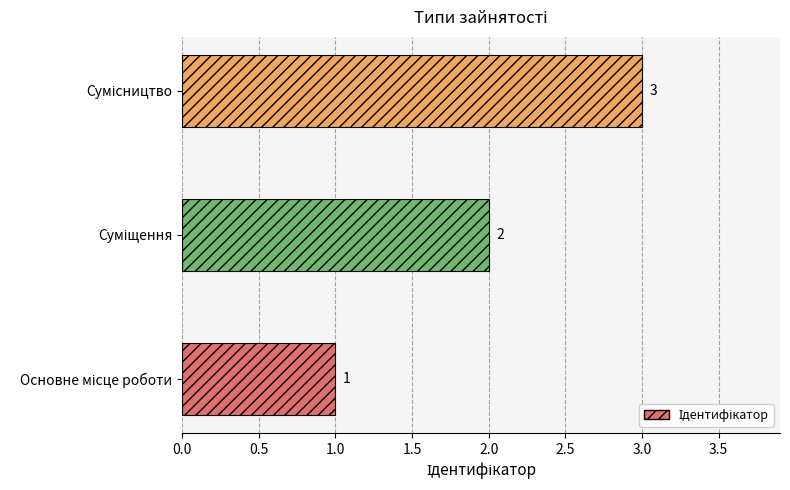

How many values are between 1 and 3?

3